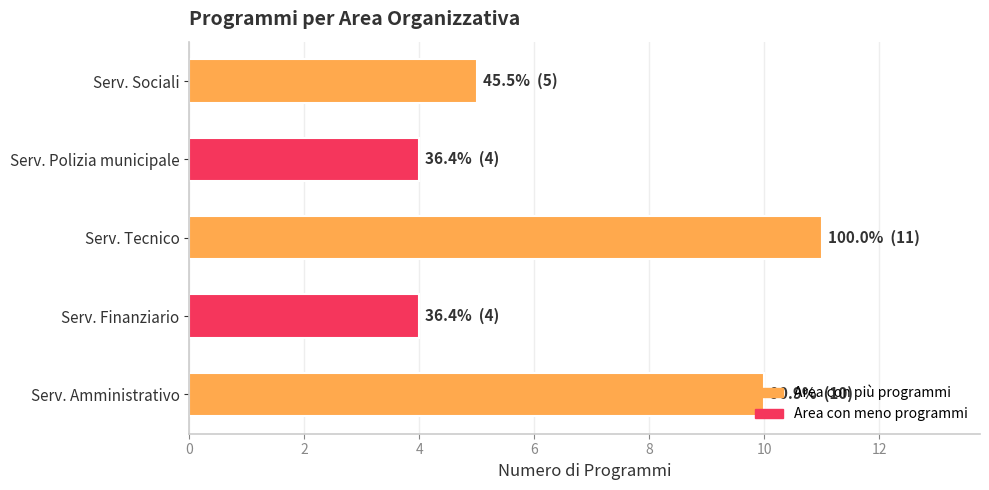

How many values are between 4 and 10?

4